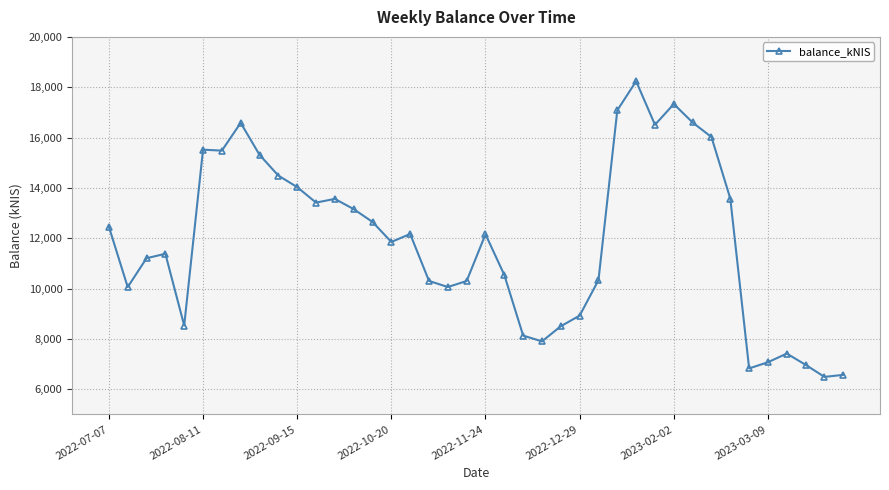

What is the value of the 27th point from the left?

10332.8